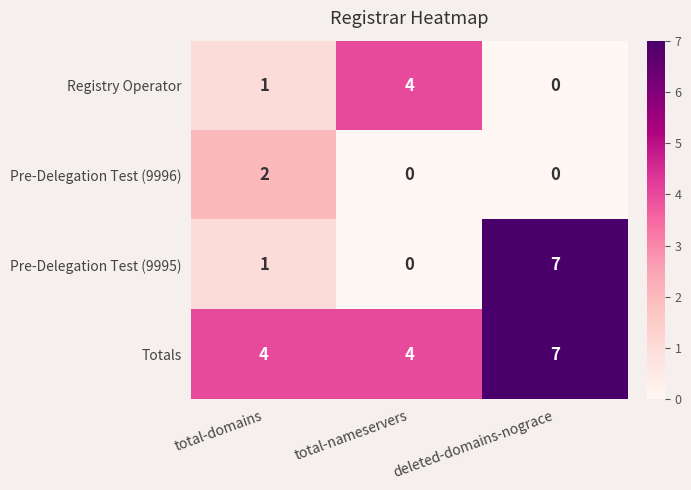

What is the sum of the Pre-Delegation Test (9995) values at total-domains and deleted-domains-nograce?

8